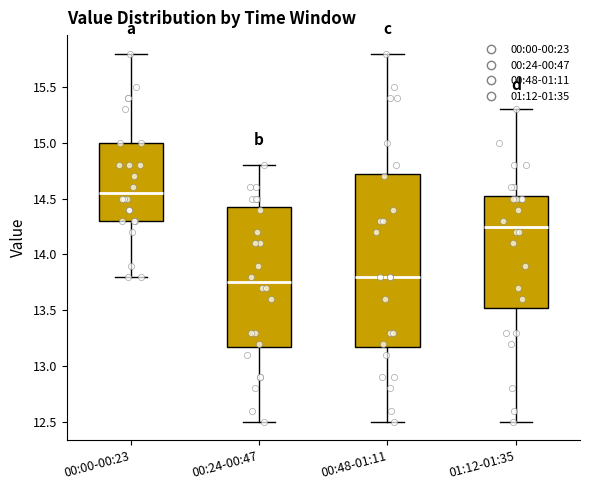

Comparing the boxes themselves (not the whiskers), which one is the tallest?

00:48-01:11